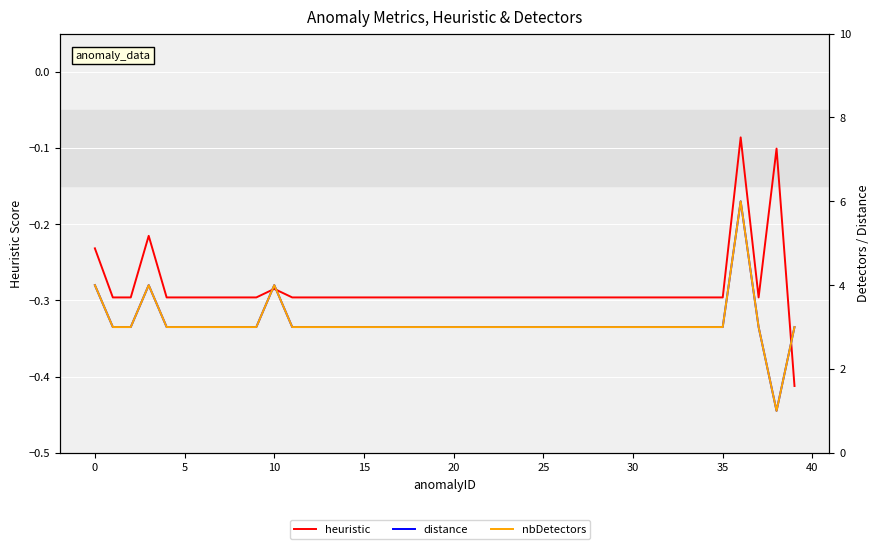

What is the value of the heuristic point at the 22nd from the left?

-0.3